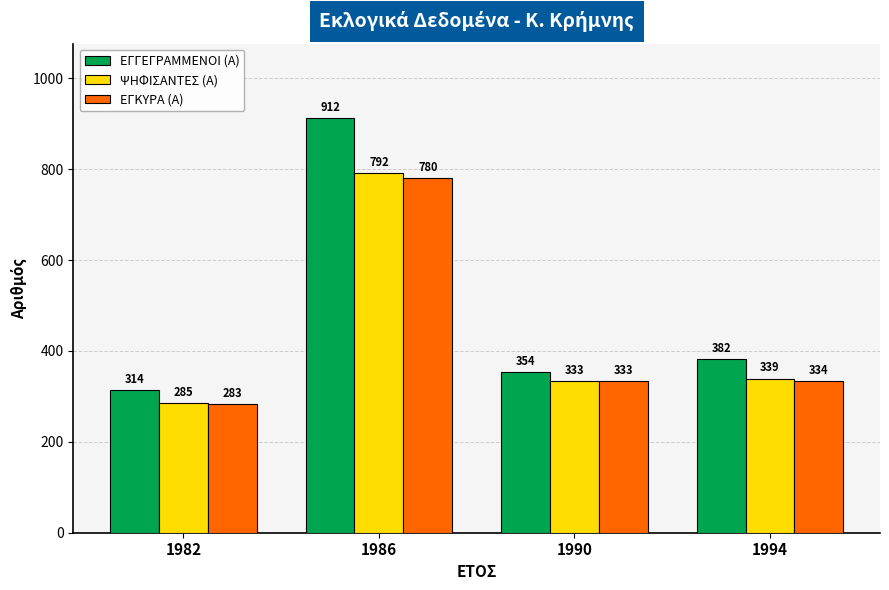

Does the chart contain any negative values?

No